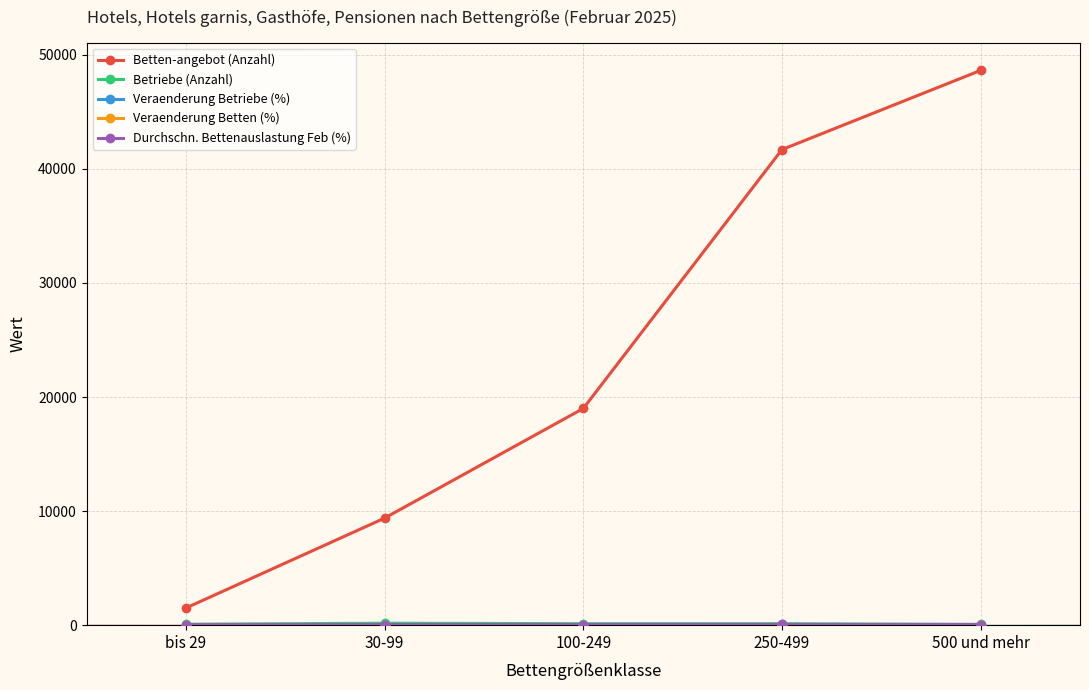

Which has a higher value, 250-499 or 30-99?

250-499